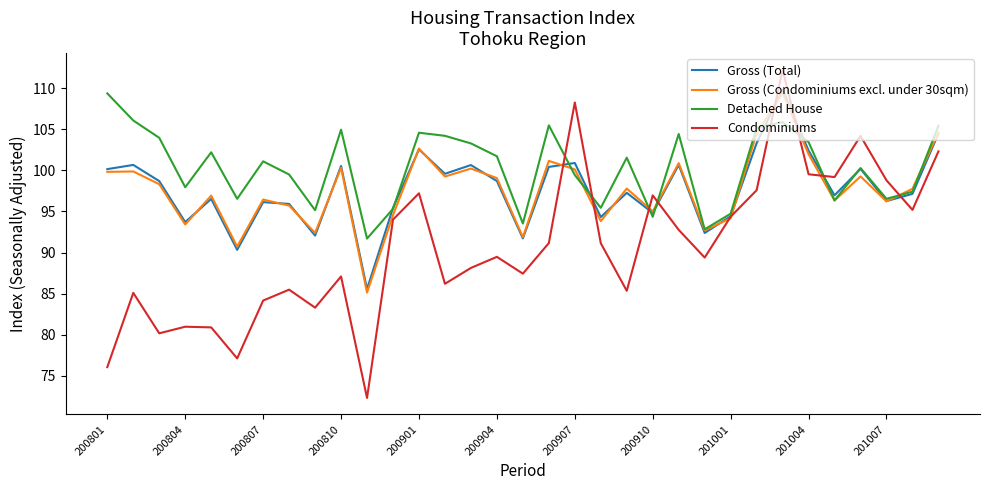

Which series has the largest range (max minus min)?

Condominiums